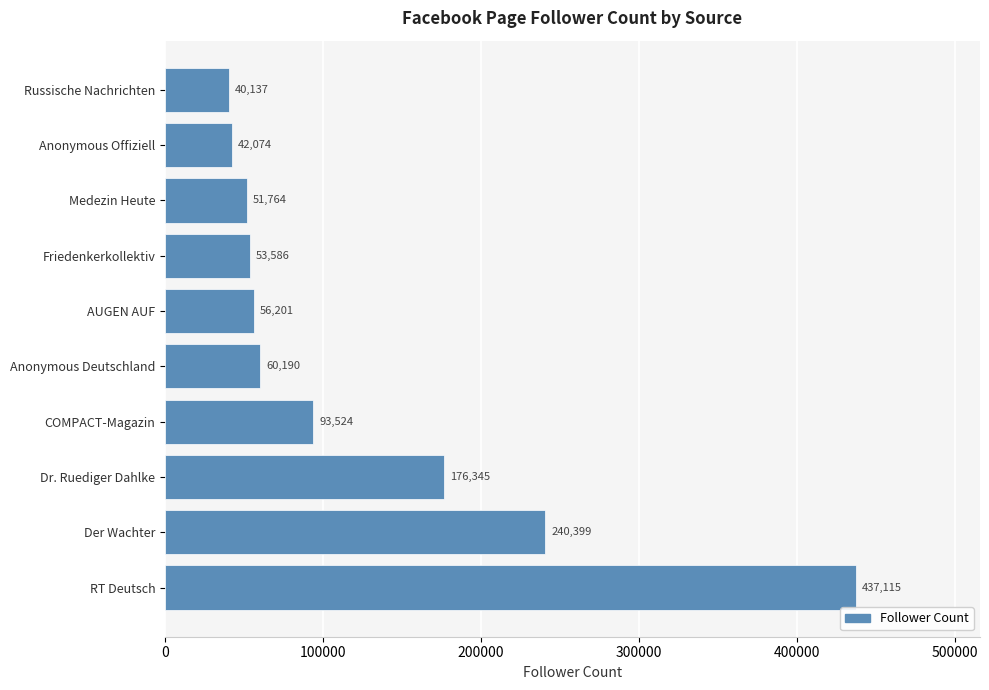

The value at Russische Nachrichten is 62244. True or false?

False